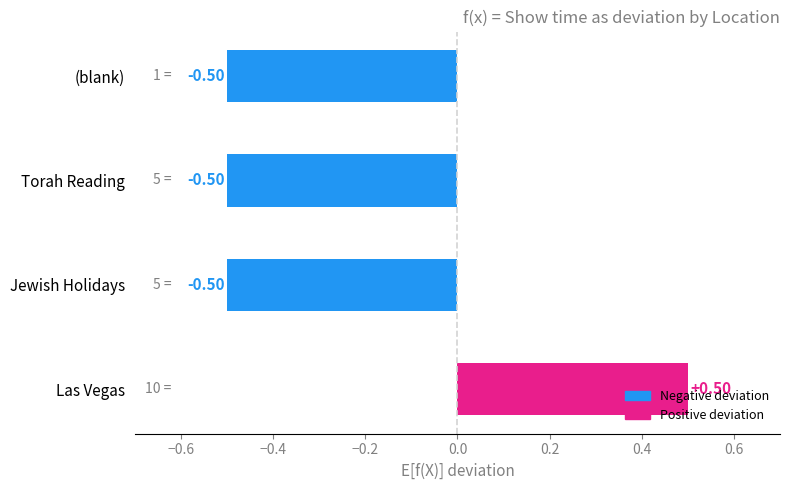

What is the sum of all values?

-1.0